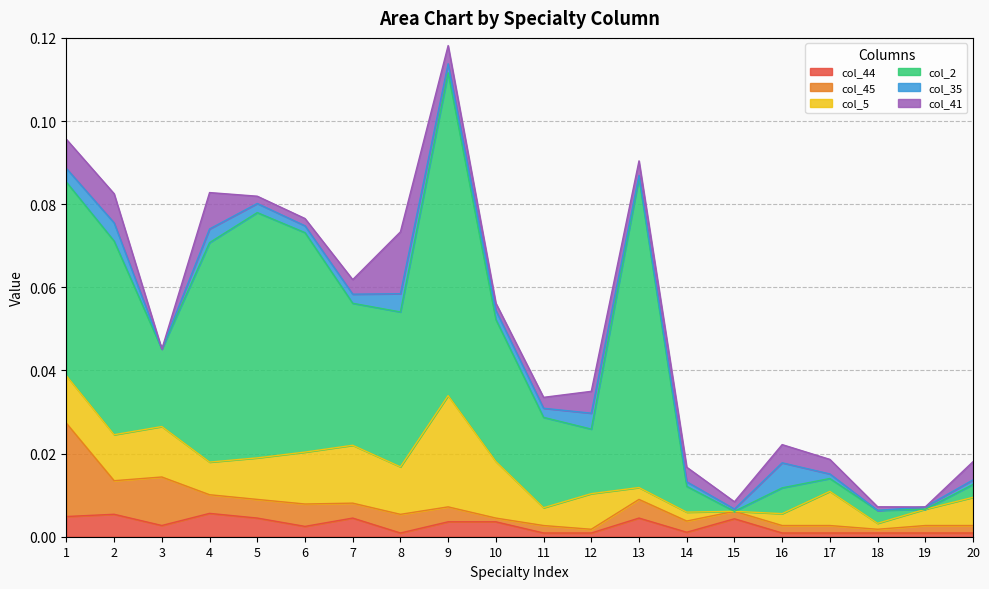

The value of col_2 at 12 is 0.0. True or false?

False